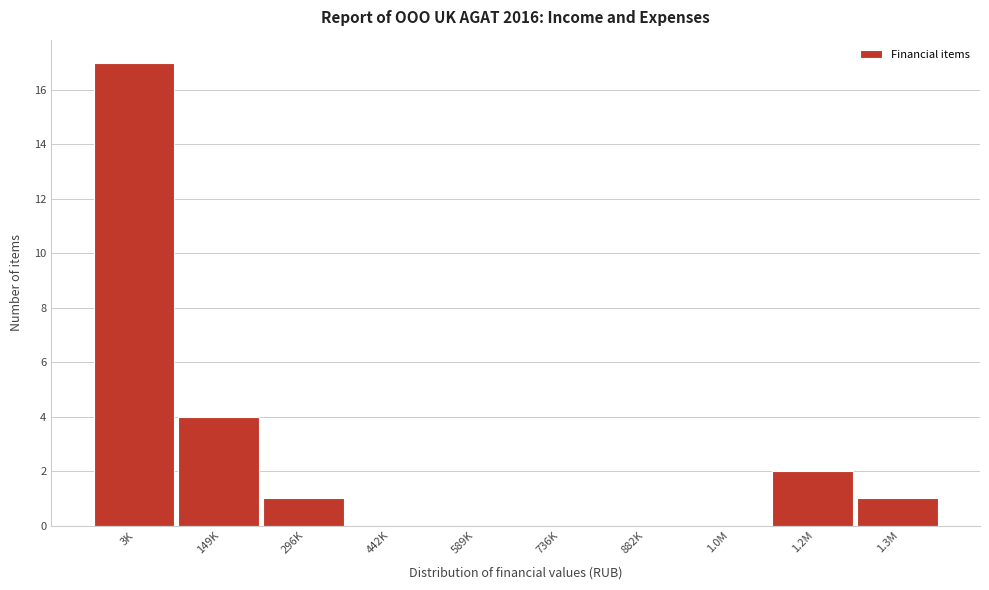

Reading left to right, transcribe all the data shown in this chart.

3K=17	149K=4	296K=1	442K=0	589K=0	736K=0	882K=0	1.0M=0	1.2M=2	1.3M=1